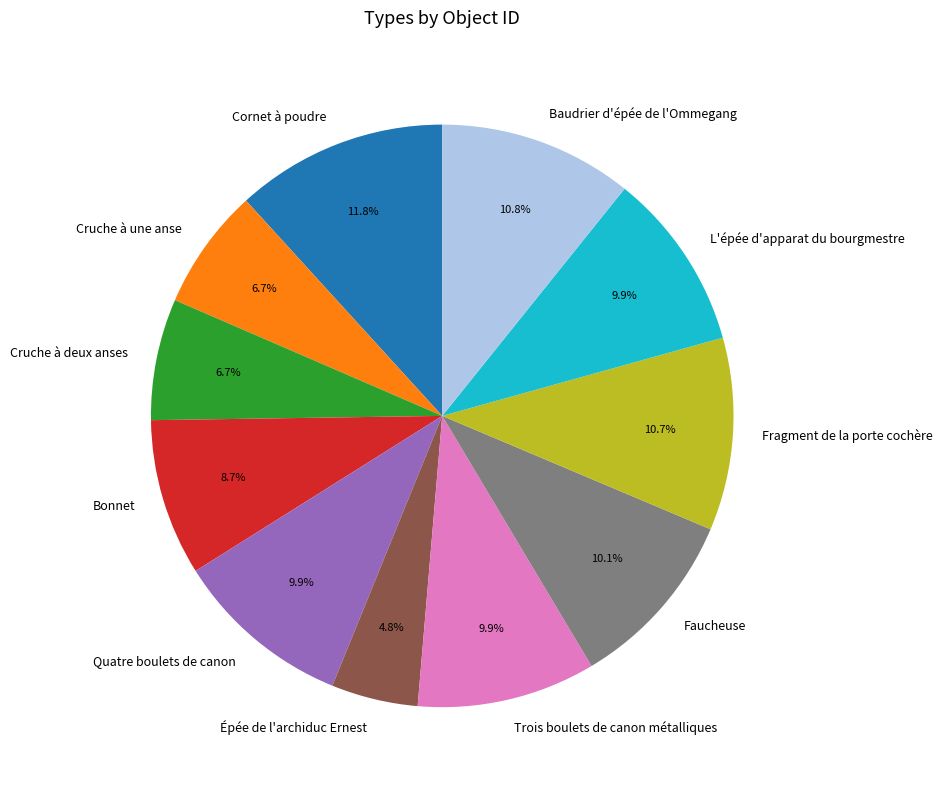

Does L'épée d'apparat du bourgmestre represent more than half of the total?

No